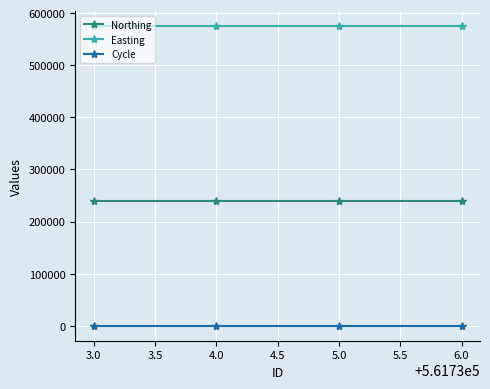

What is the smallest value displayed?

3